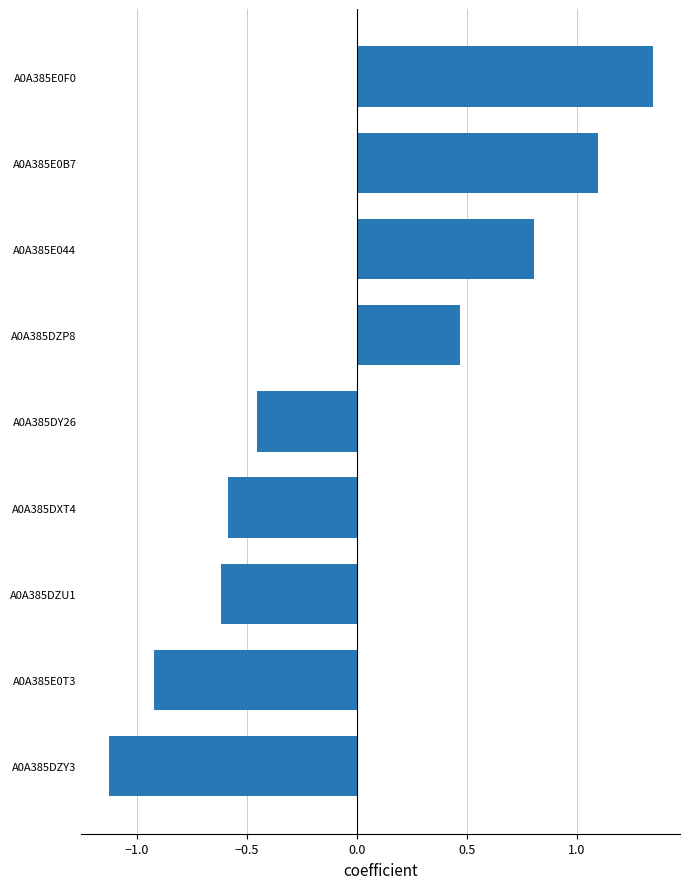

Which label corresponds to the largest value in the chart?

A0A385E0F0